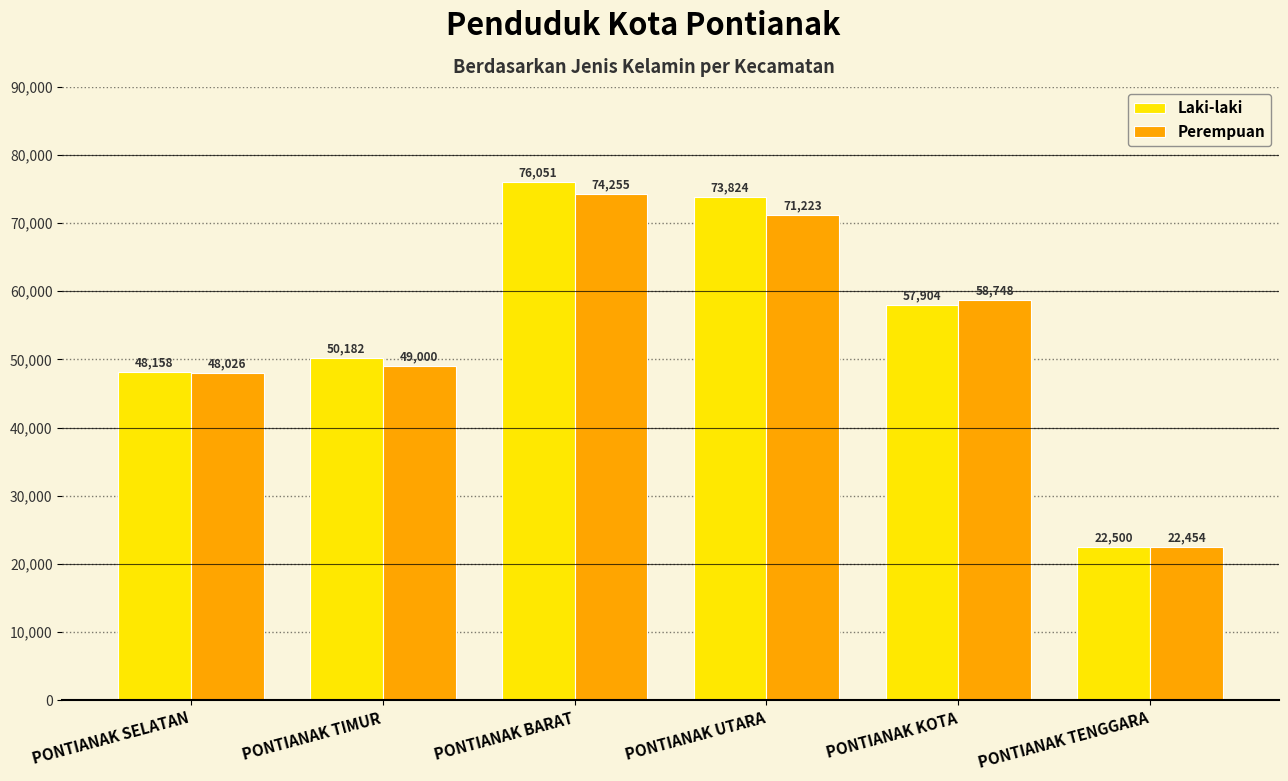

Is the value of Perempuan at PONTIANAK KOTA greater than the value of Laki-laki at PONTIANAK TENGGARA?

Yes